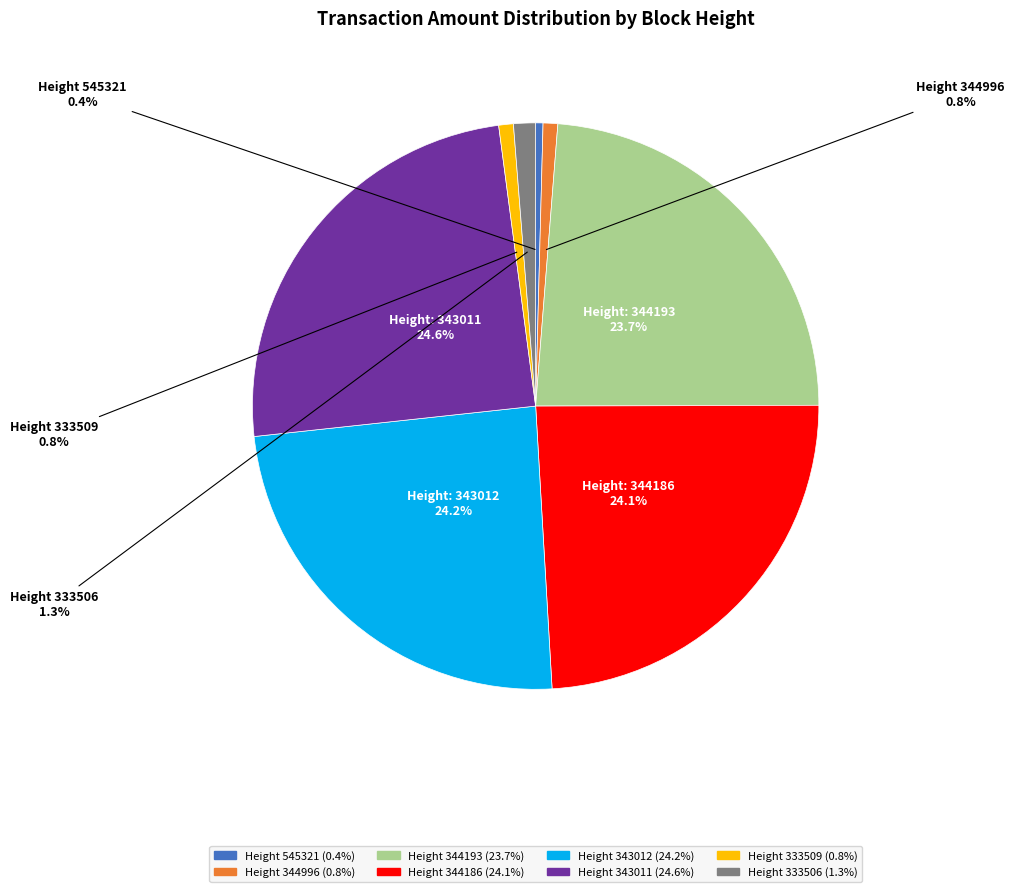

Is there a majority slice in this chart?

No